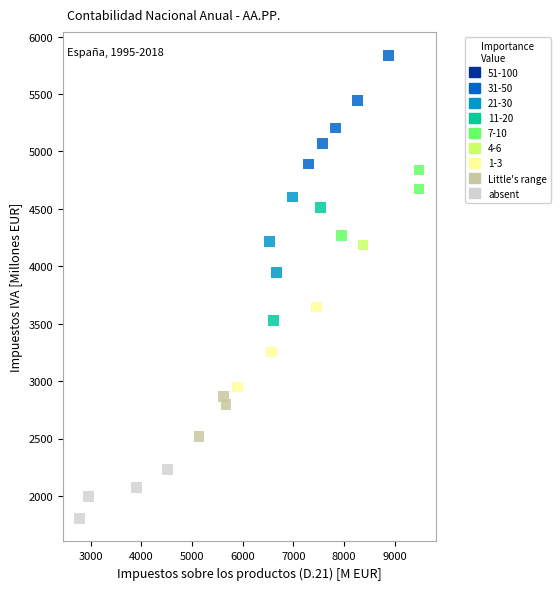

What Y value in the scatter plot is closest to 3821?

3946